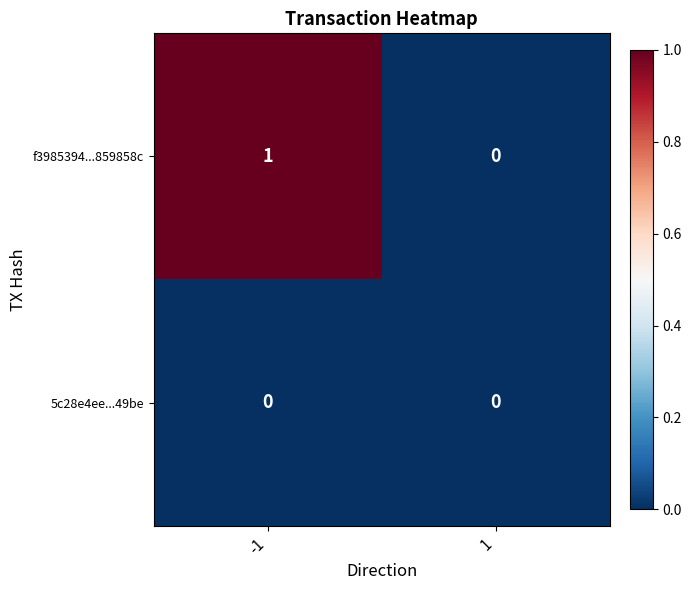

Which series has the widest spread of values?

f3985394...859858c